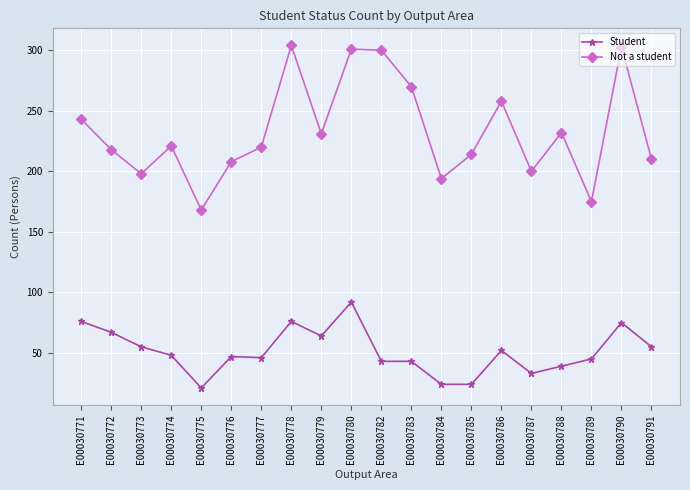

Which series has the widest spread of values?

Not a student